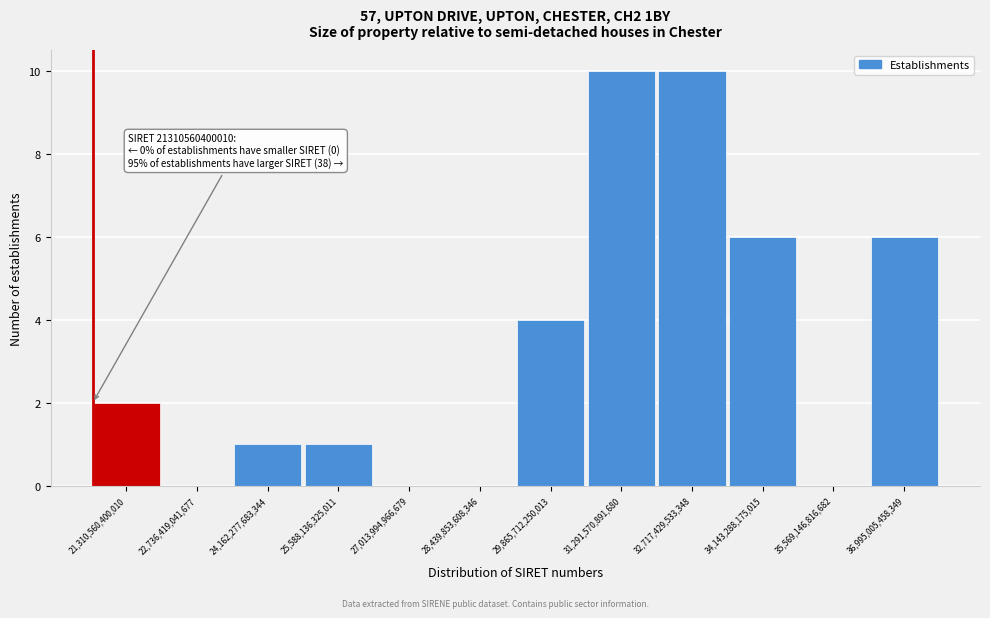

Reading left to right, what are all the values shown in this chart?

21,310,560,400,010=2	22,736,419,041,677=0	24,162,277,683,344=1	25,588,136,325,011=1	27,013,994,966,679=0	28,439,853,608,346=0	29,865,712,250,013=4	31,291,570,891,680=10	32,717,429,533,348=10	34,143,288,175,015=6	35,569,146,816,682=0	36,995,005,458,349=6